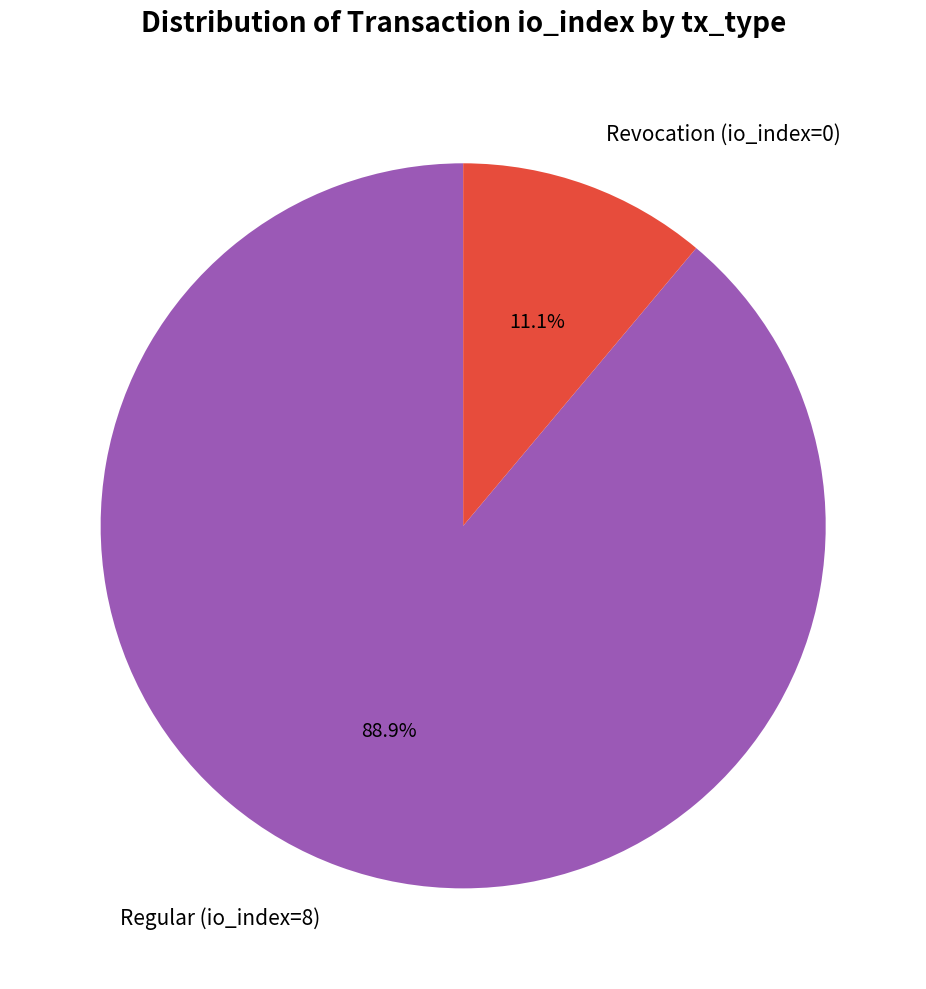

True or false: Regular (io_index=8) accounts for 83% of the total.

False